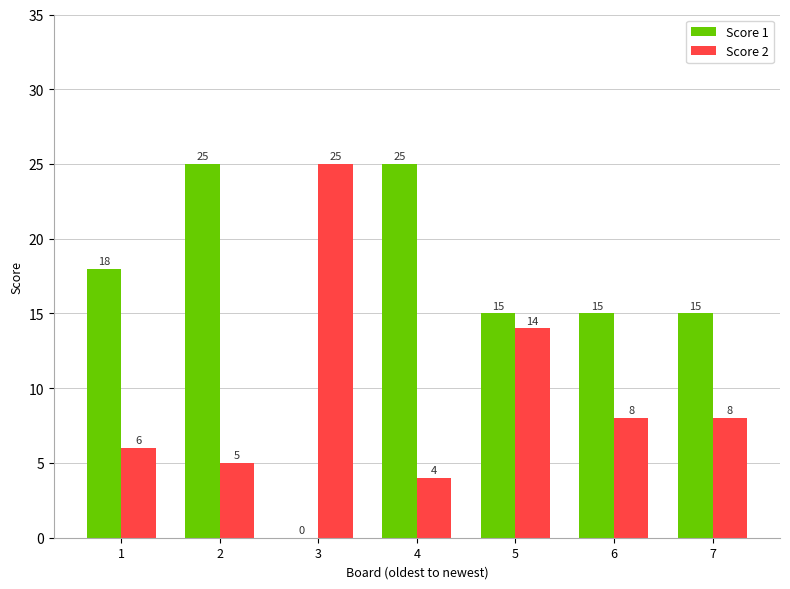

True or false: Score 2 has a value of 8 at 2.

False